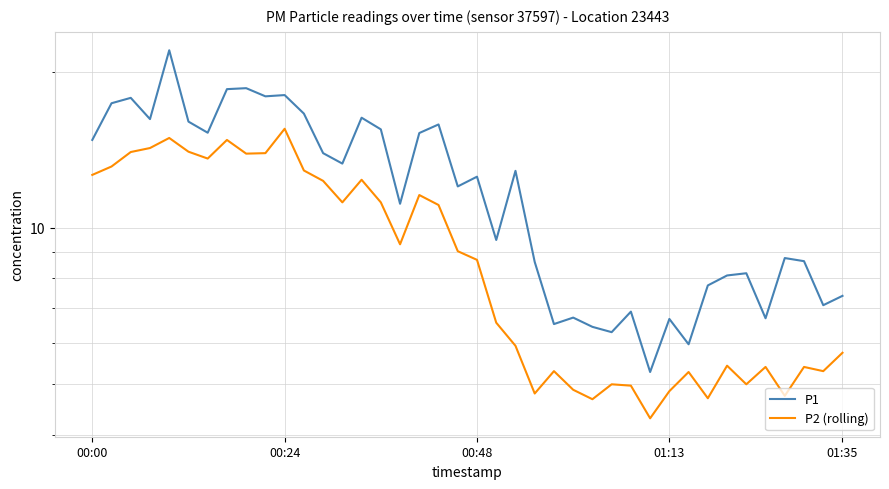

How many distinct data groups are displayed?

2